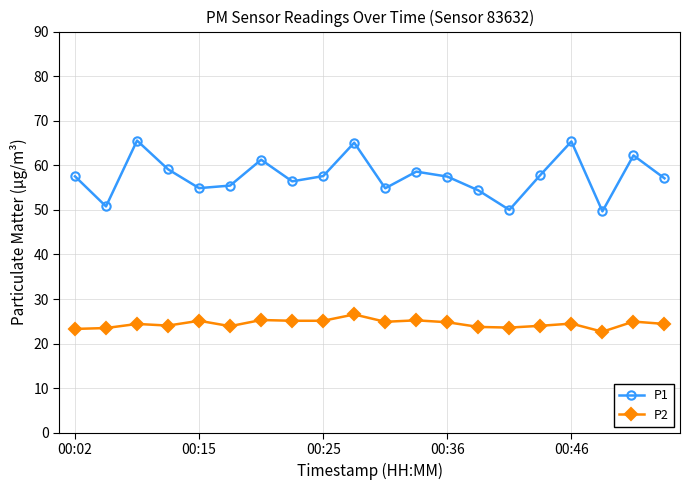

What is the highest value of the P2 series?

26.6